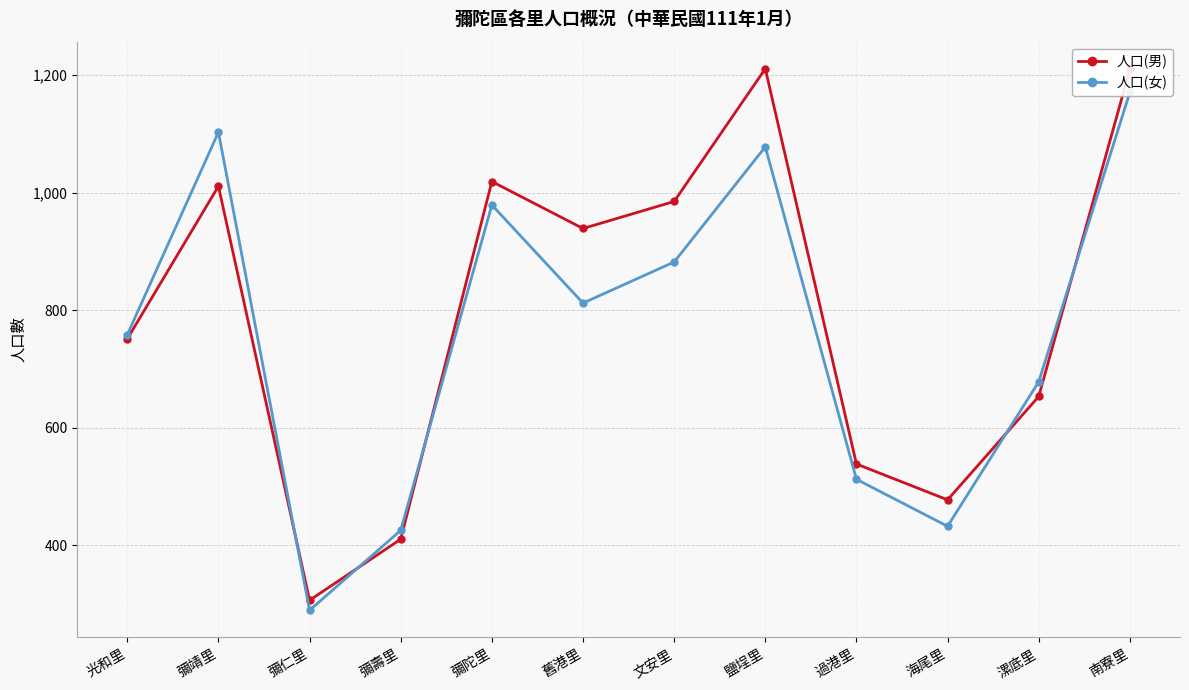

Reading left to right, extract all data points from this chart.

人口(男): 751	1011	306	410	1019	939	985	1211	538	477	653	1210
人口(女): 758	1103	289	425	979	812	882	1078	512	432	678	1171